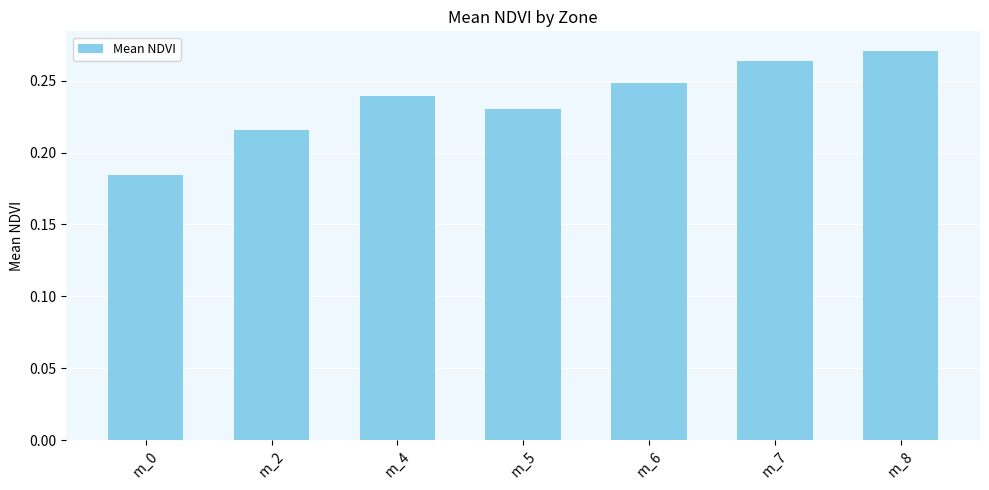

Where is the data nearest to the value 0?

m_0